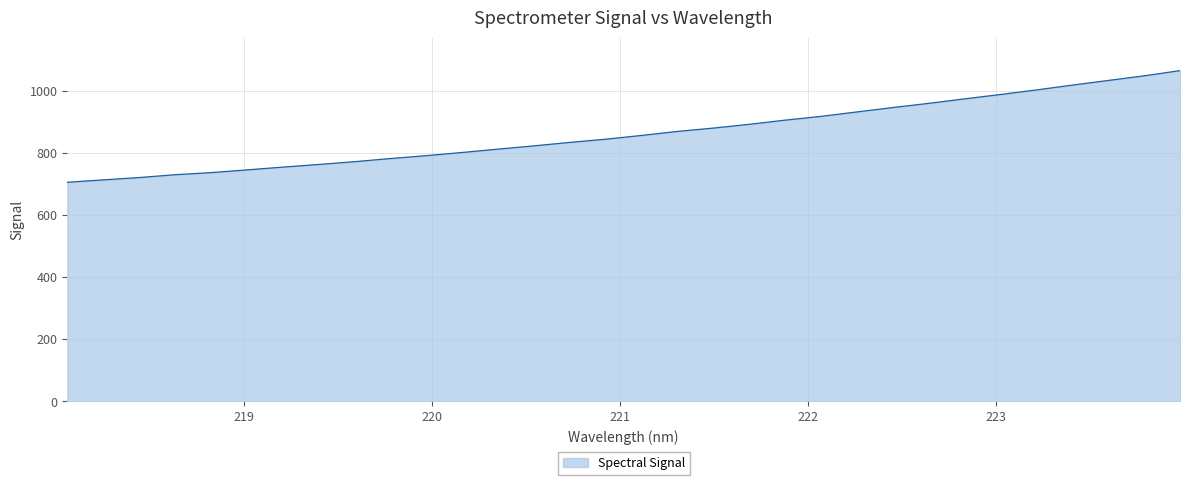

What is the minimum value shown in the chart?

705.4